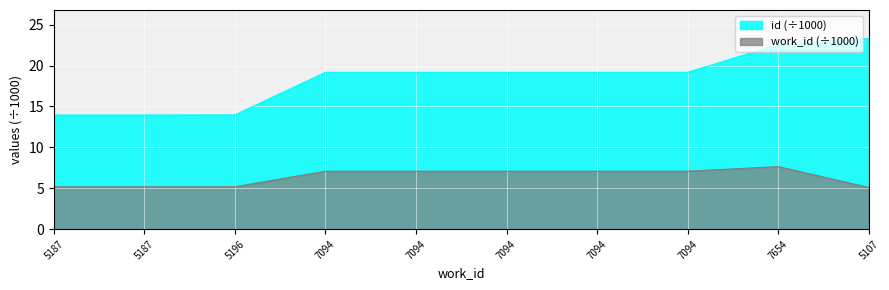

Is it true that id equals 19.2 at 7094?

True